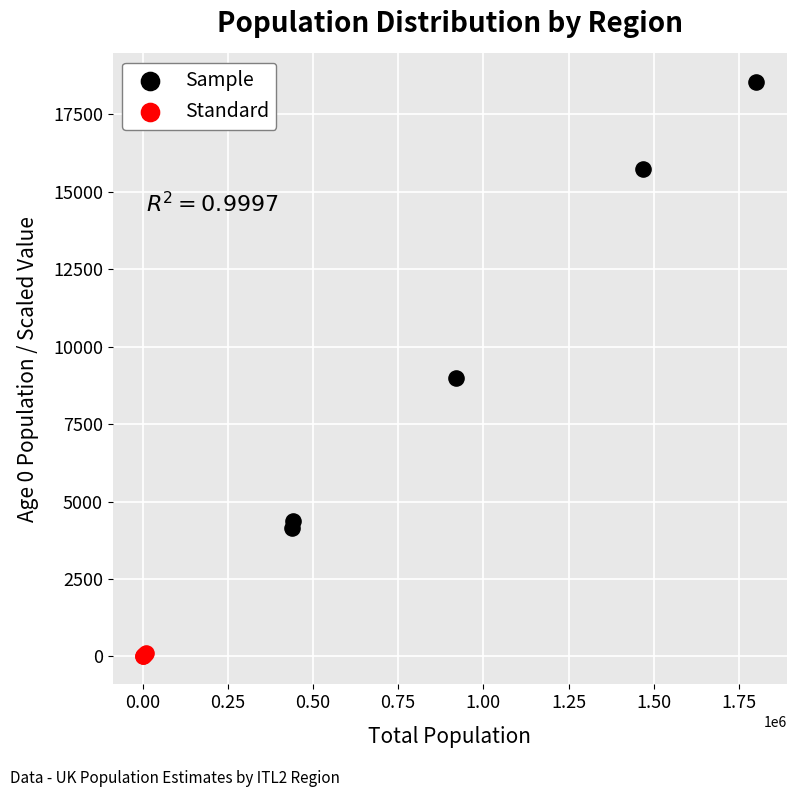

Which series reaches the maximum Y coordinate?

Sample